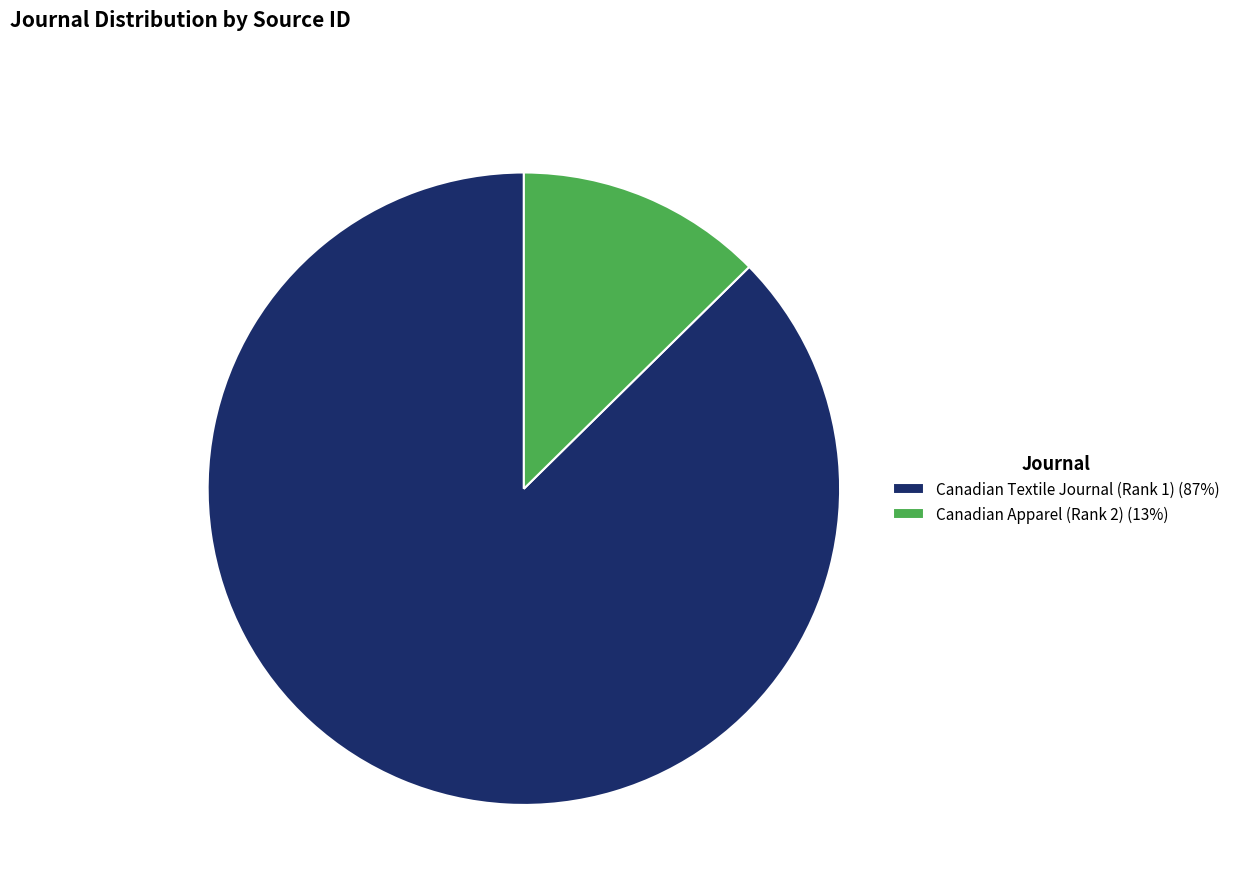

Rank the categories by value from lowest to highest.

Canadian Apparel (Rank 2), Canadian Textile Journal (Rank 1)